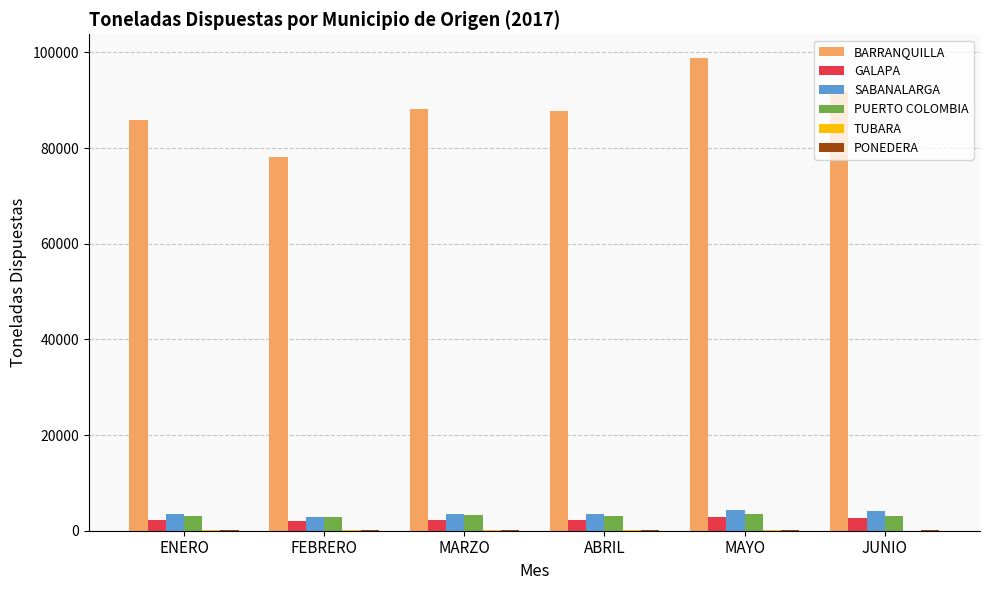

Which series has the largest total across all categories?

BARRANQUILLA